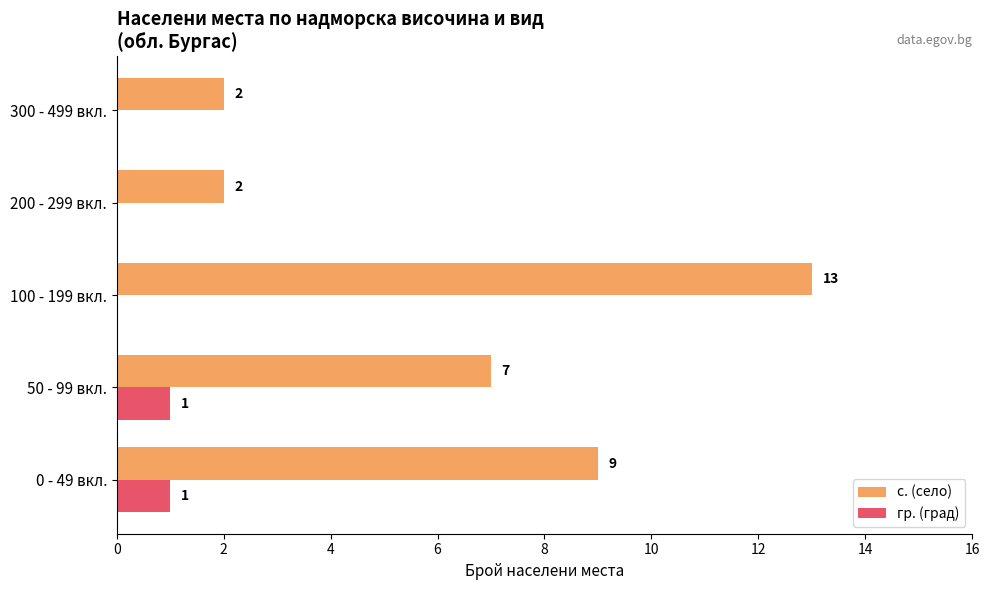

Which series changed the most between 50 - 99 вкл. and 100 - 199 вкл.?

с. (село)